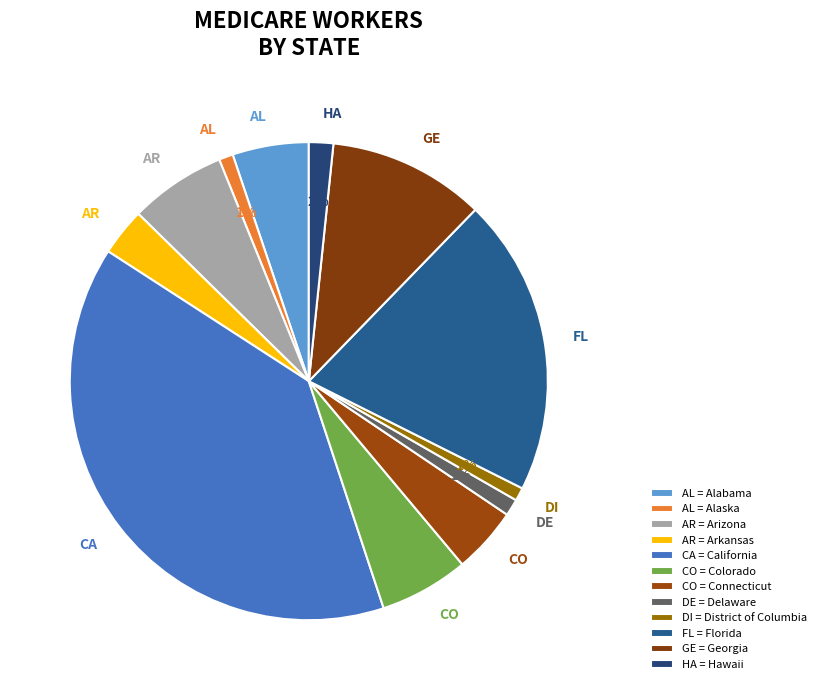

Count the number of slices in the pie.

12